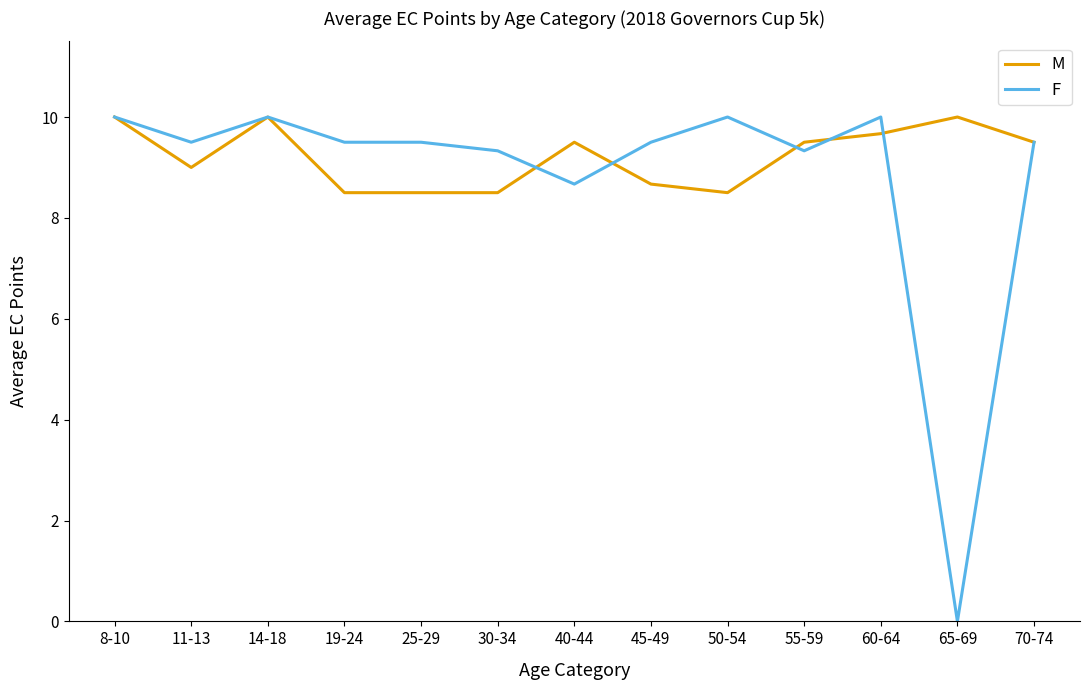

What is the difference between the highest and lowest values at 50-54?

1.5